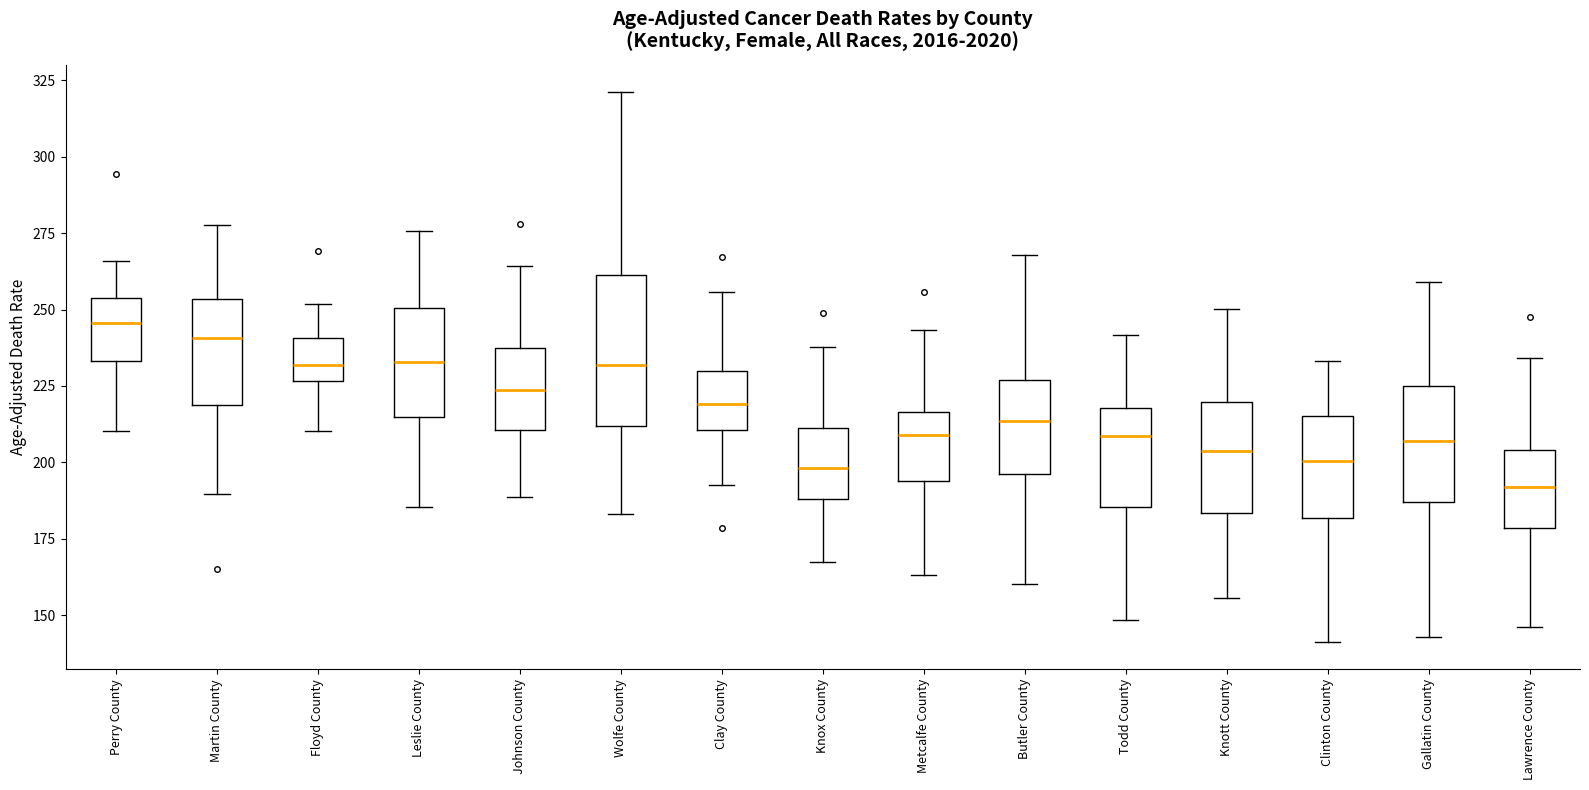

Comparing the boxes themselves (not the whiskers), which one is the tallest?

Wolfe County